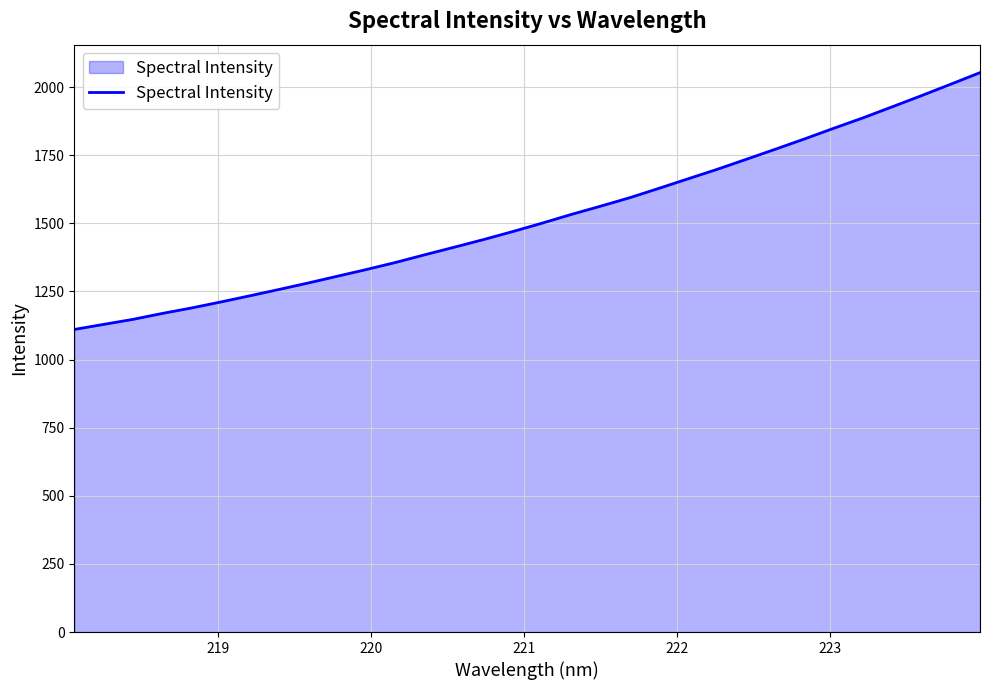

What is the smallest value displayed?

1110.4